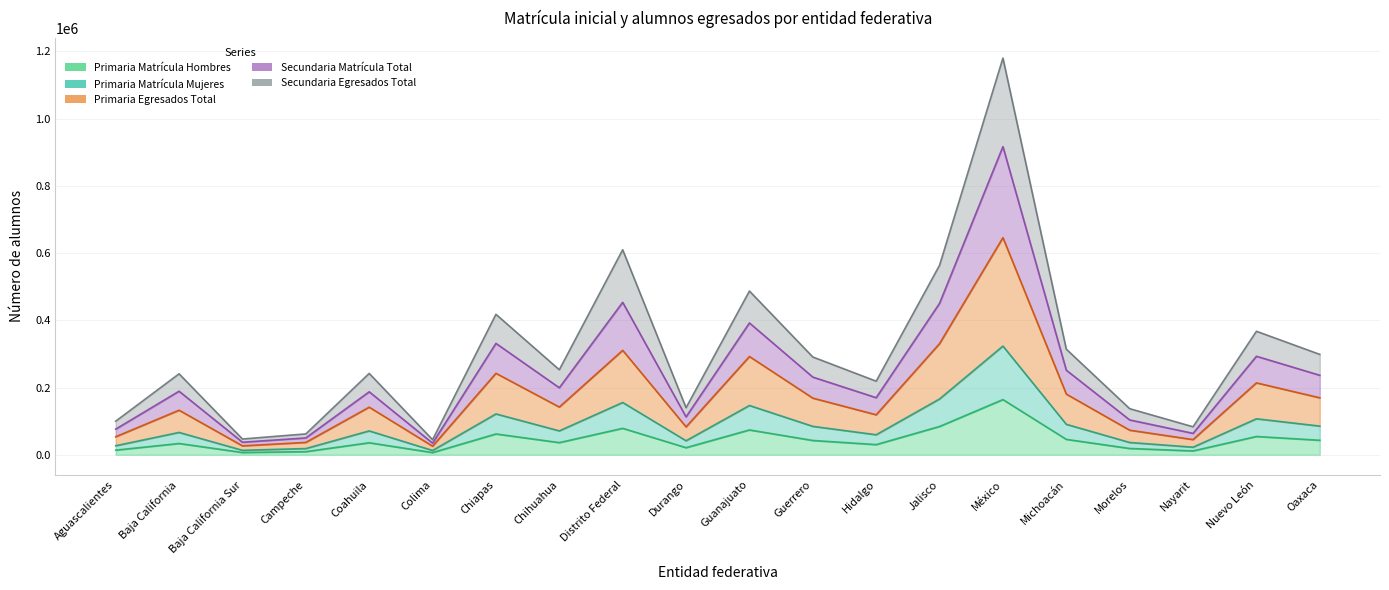

True or false: Secundaria Egresados Total and Primaria Egresados Total intersect in this chart.

False